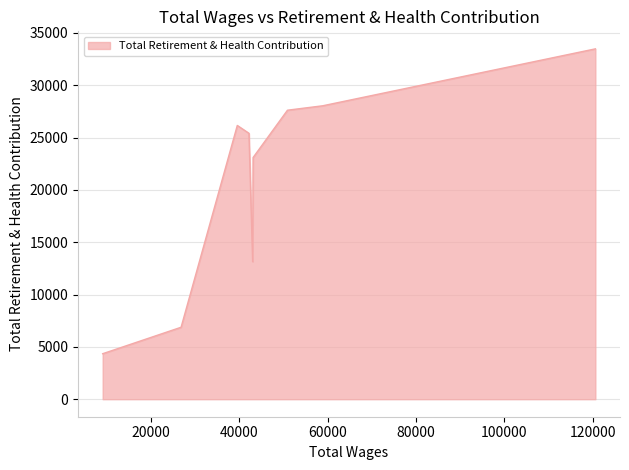

What is the smallest value displayed?

4346